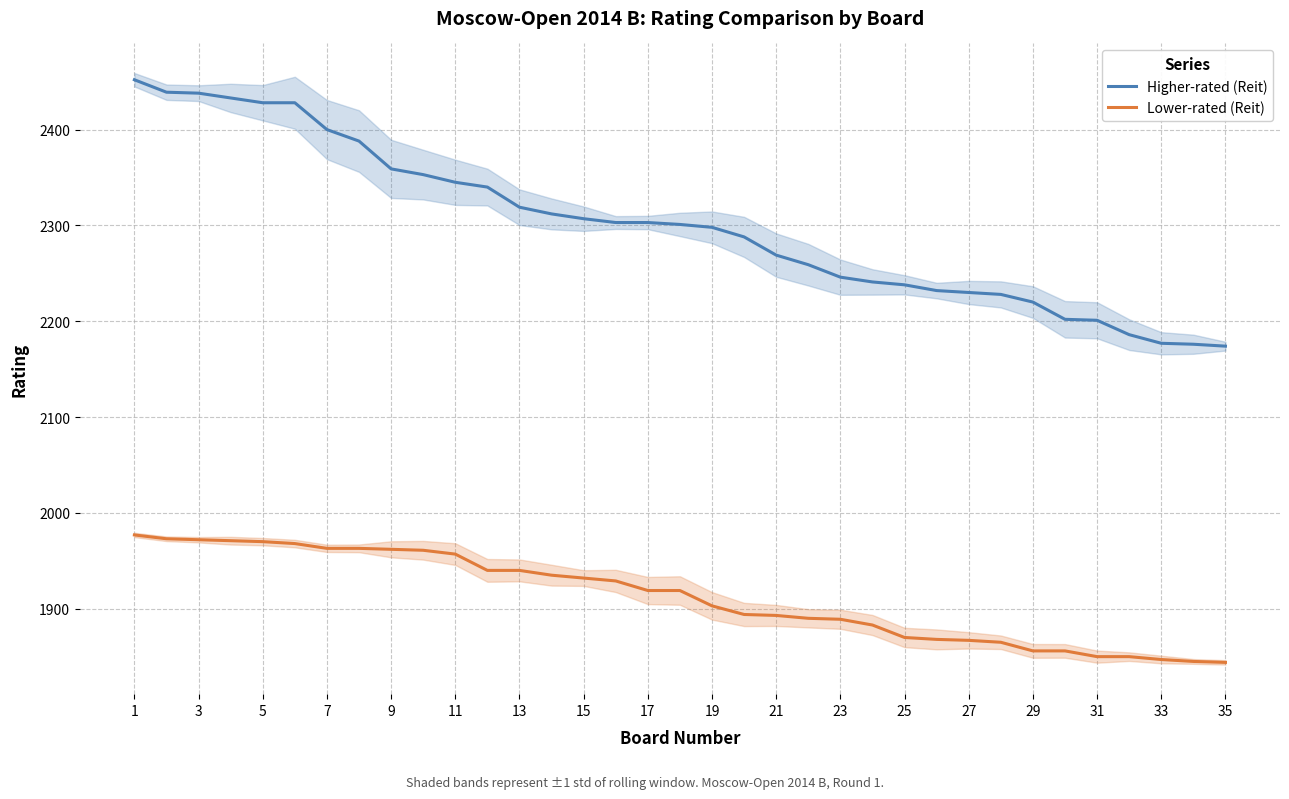

How many data points does each series have?

35